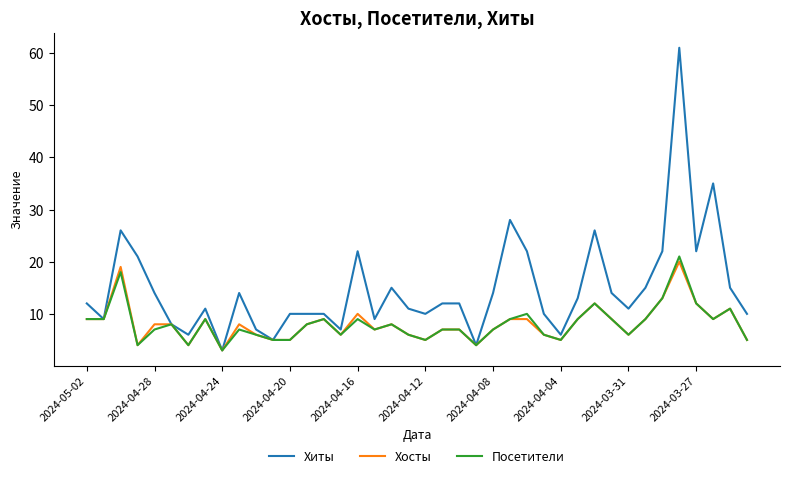

What is the minimum value for Посетители?

3